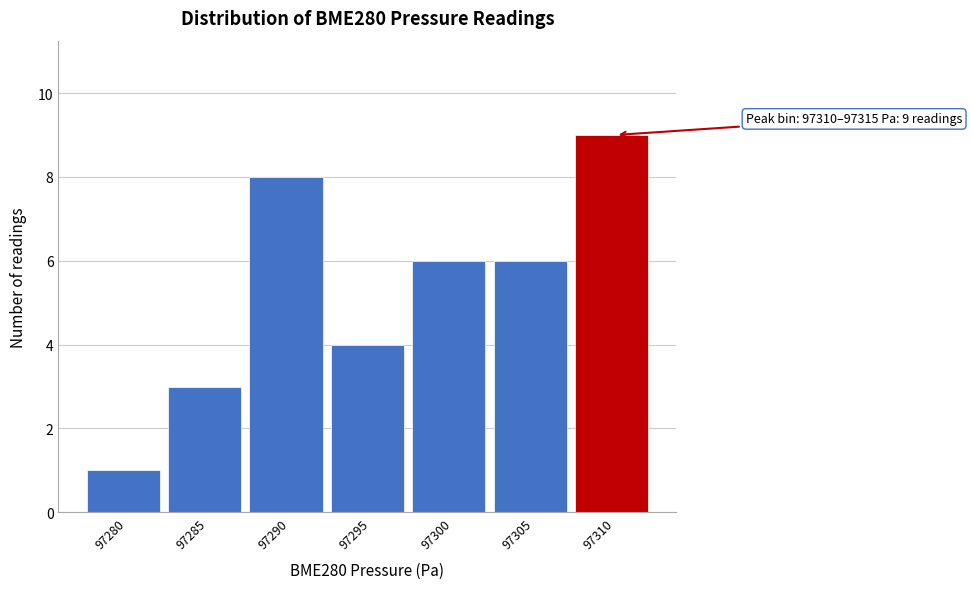

Reading right to left, list all the values displayed in this chart.

97310=9	97305=6	97300=6	97295=4	97290=8	97285=3	97280=1